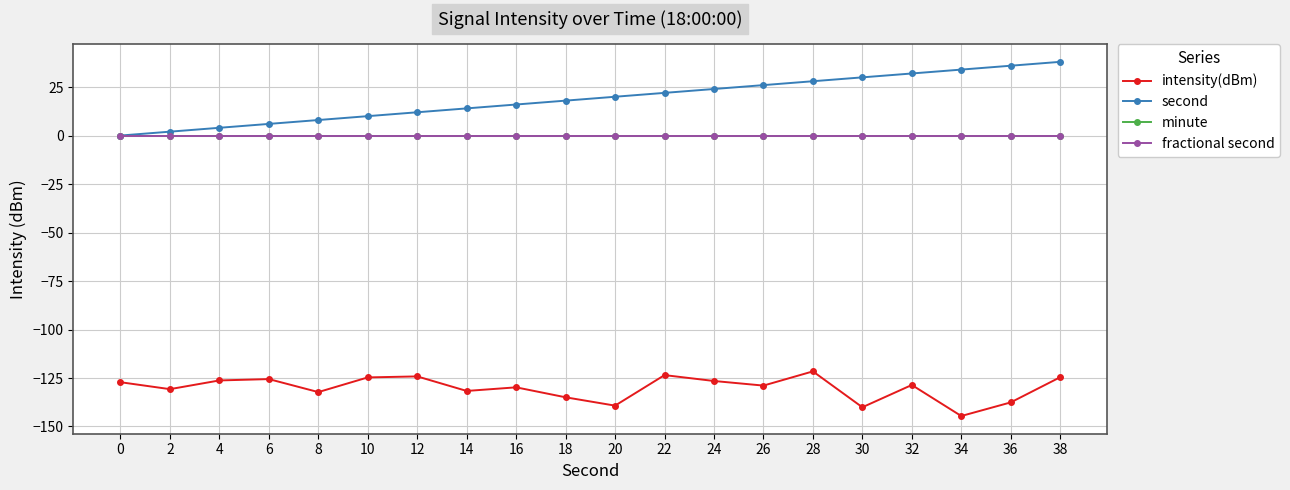

Is this an area chart (filled region under the line)?

No